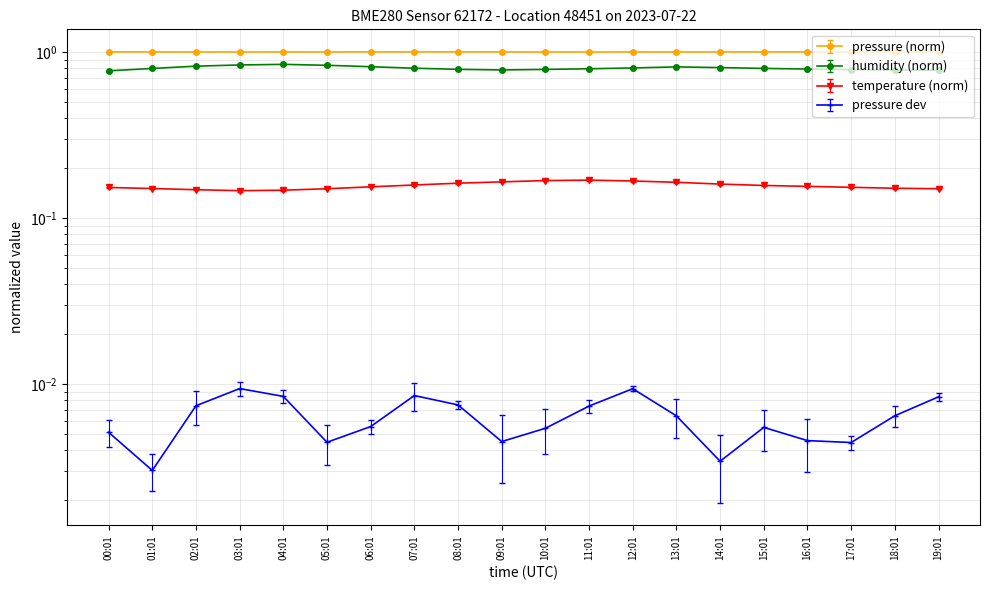

Reading right to left, what are all the values shown in this chart?

pressure: 19:01=1.0	18:01=1.0	17:01=1.0	16:01=1.0	15:01=1.0	14:01=1.0	13:01=1.0	12:01=1.0	11:01=1.0	10:01=1.0	09:01=1.0	08:01=1.0	07:01=1.0	06:01=1.0	05:01=1.0	04:01=1.0	03:01=1.0	02:01=1.0	01:01=1.0	00:01=1.0
humidity: 19:01=0.8	18:01=0.8	17:01=0.8	16:01=0.8	15:01=0.8	14:01=0.8	13:01=0.8	12:01=0.8	11:01=0.8	10:01=0.8	09:01=0.8	08:01=0.8	07:01=0.8	06:01=0.8	05:01=0.8	04:01=0.8	03:01=0.8	02:01=0.8	01:01=0.8	00:01=0.8
temperature: 19:01=0.1	18:01=0.2	17:01=0.2	16:01=0.2	15:01=0.2	14:01=0.2	13:01=0.2	12:01=0.2	11:01=0.2	10:01=0.2	09:01=0.2	08:01=0.2	07:01=0.2	06:01=0.2	05:01=0.1	04:01=0.1	03:01=0.1	02:01=0.1	01:01=0.2	00:01=0.2